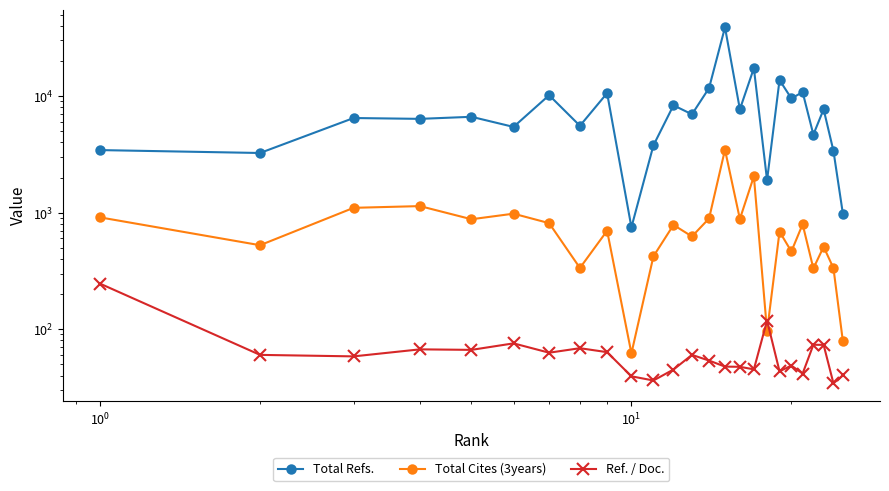

What is the difference between the maximum and minimum values in the Total Cites (3years) series?

3401.0